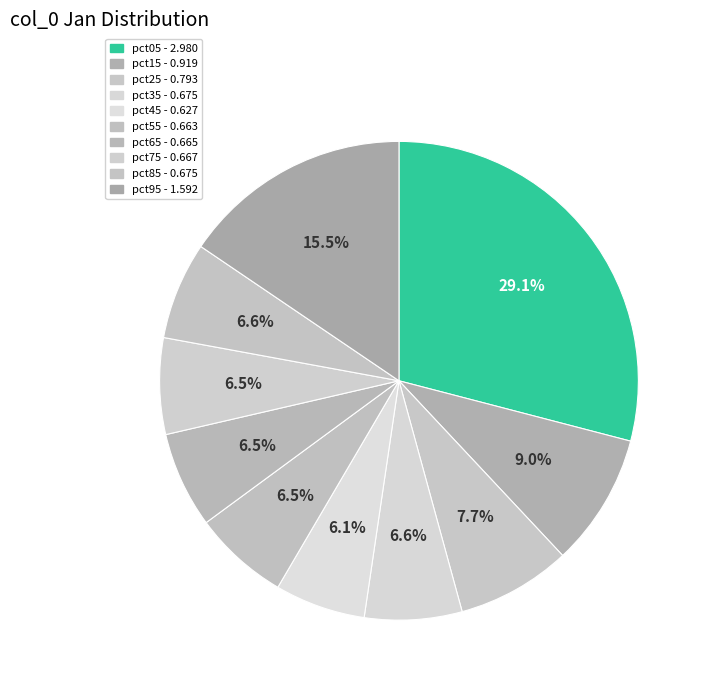

To the nearest percent, what is the average slice percentage?

10%